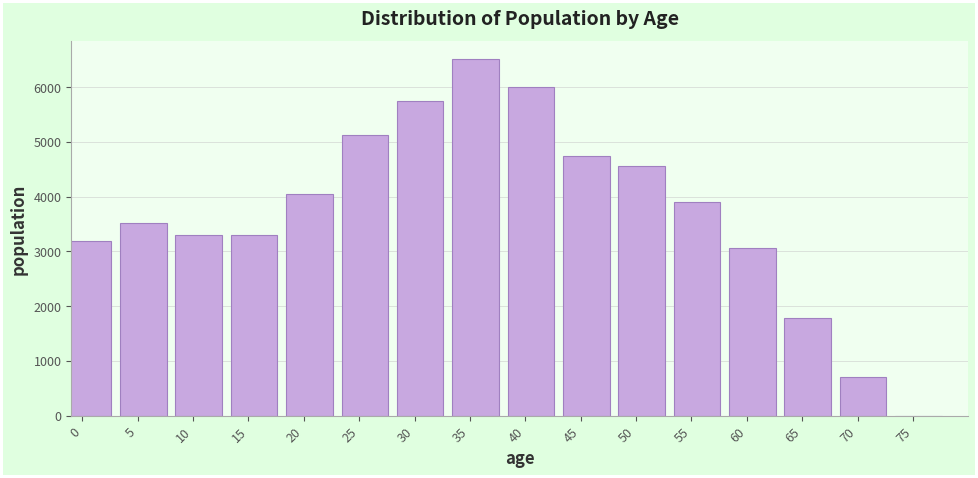

The value at 20 is 1744. True or false?

False